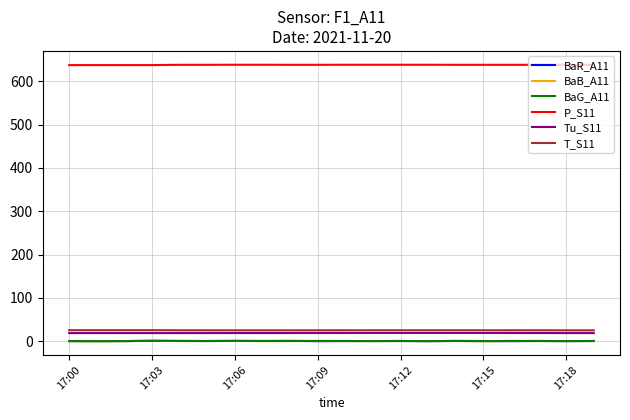

True or false: P_S11 and BaG_A11 intersect in this chart.

False